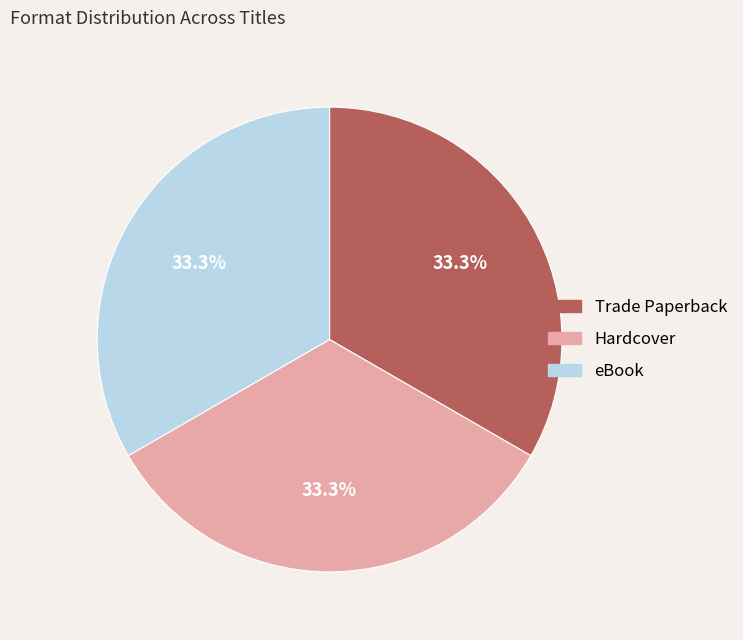

Is there a majority slice in this chart?

No